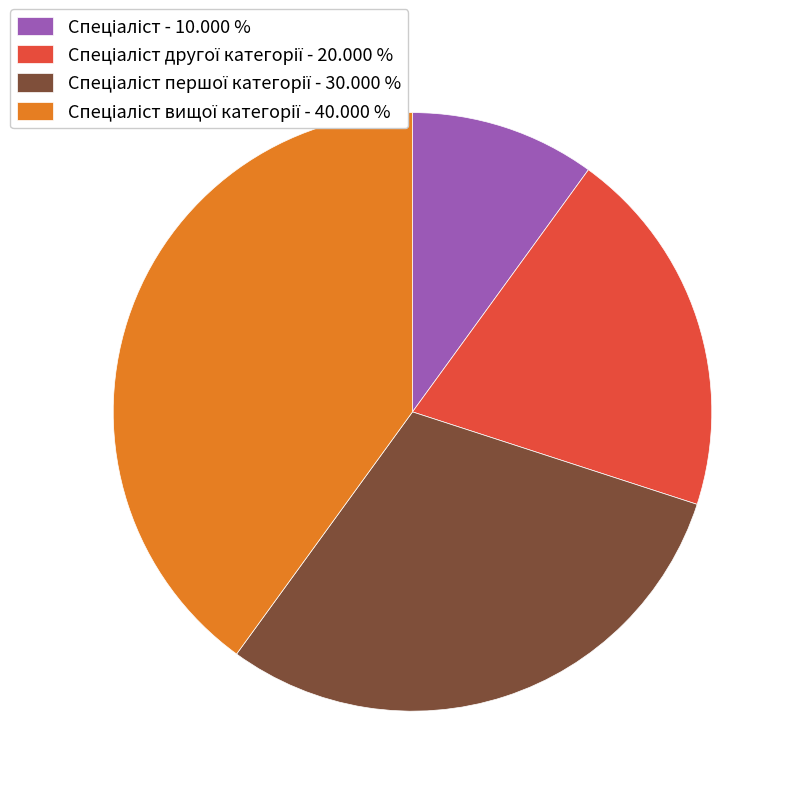

Is there any slice that represents more than half of the pie?

No